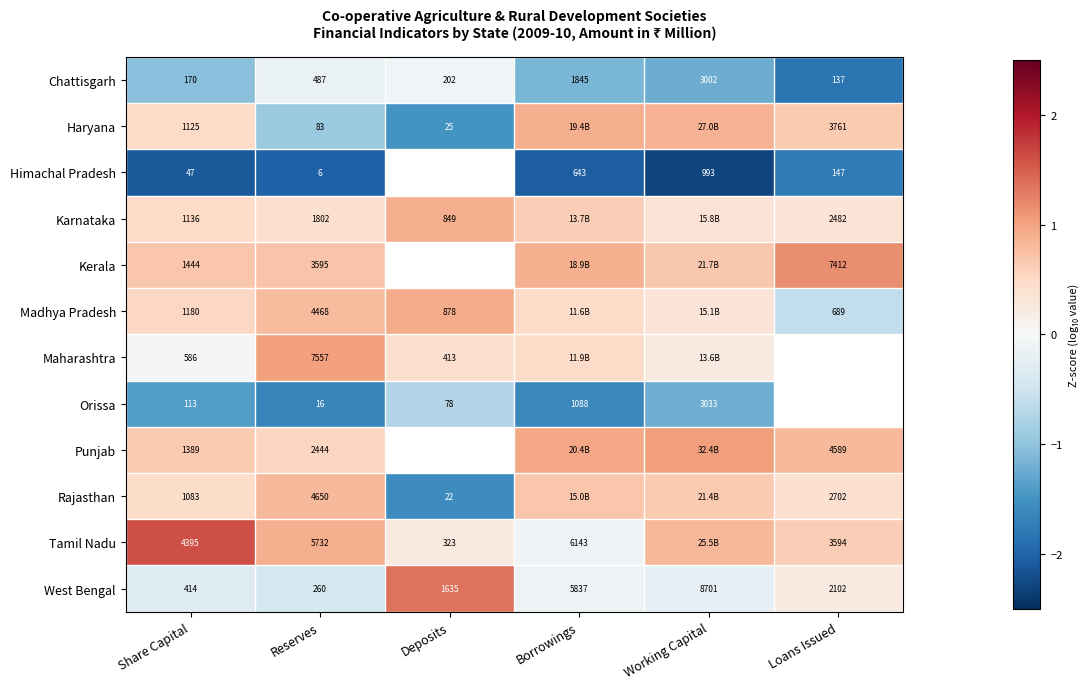

How many distinct data groups are displayed?

12